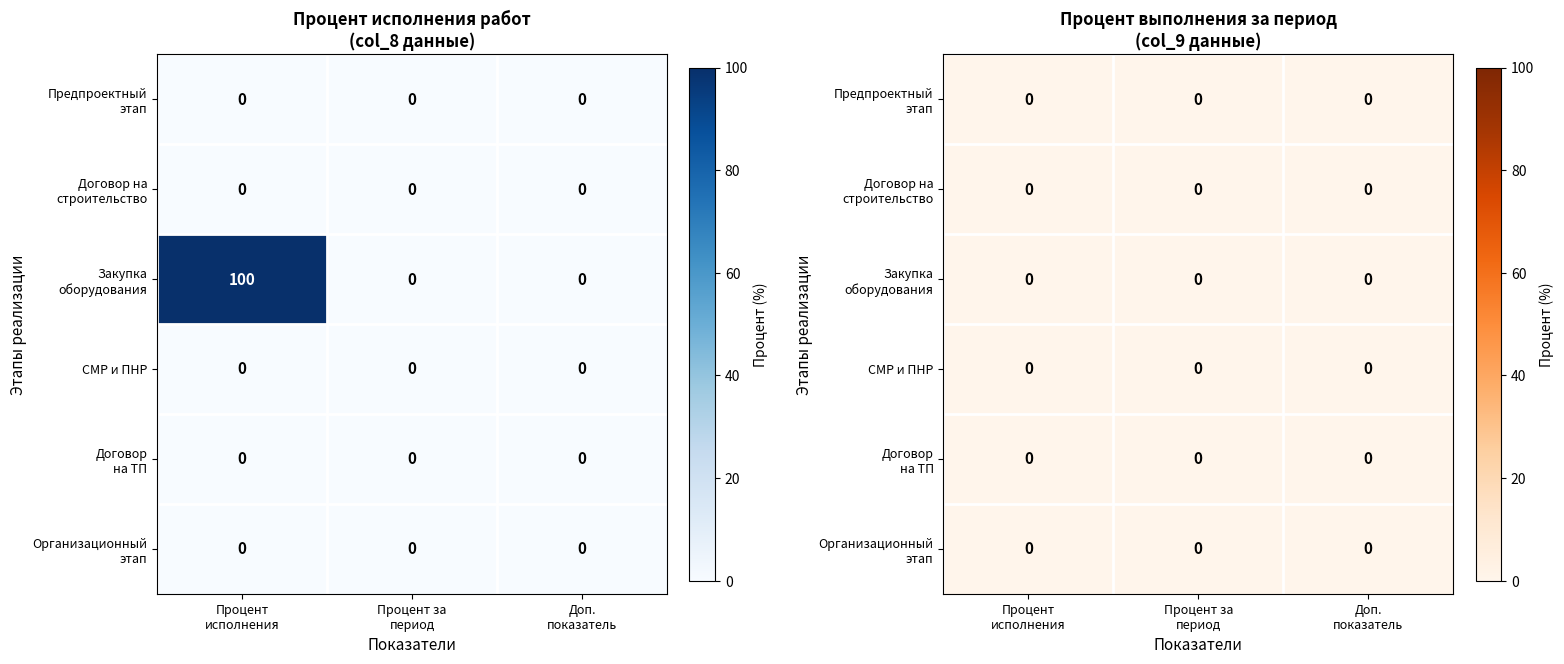

Which series has the largest total across all categories?

Закупка основного оборудования